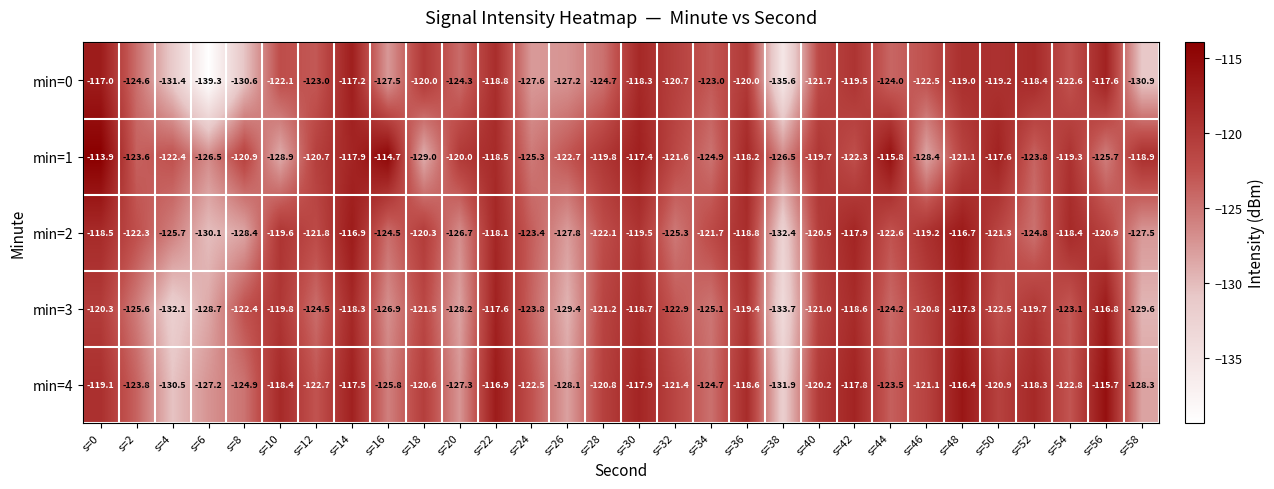

How many data points does each series have?

30